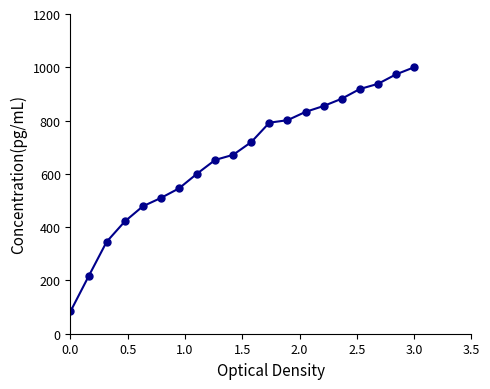

What is the average value?

661.8